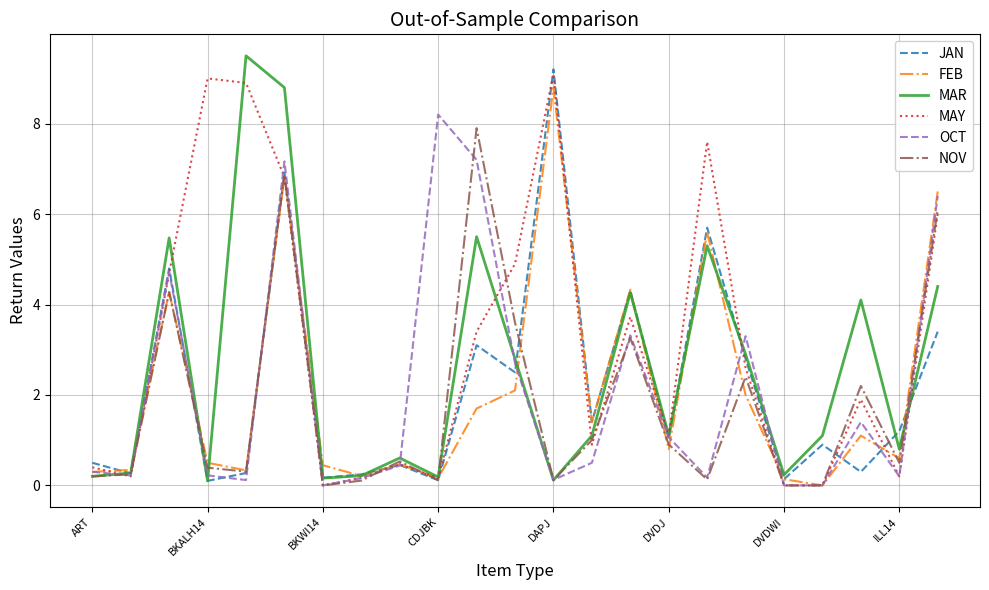

How many lines are shown in the chart?

6